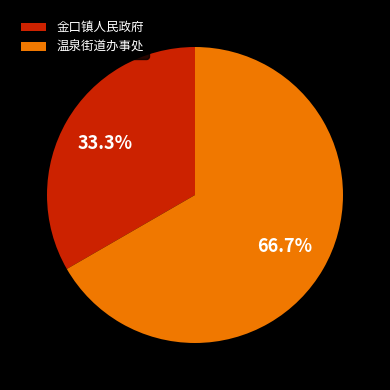

To the nearest percent, what portion does 金口镇人民政府 represent?

33%